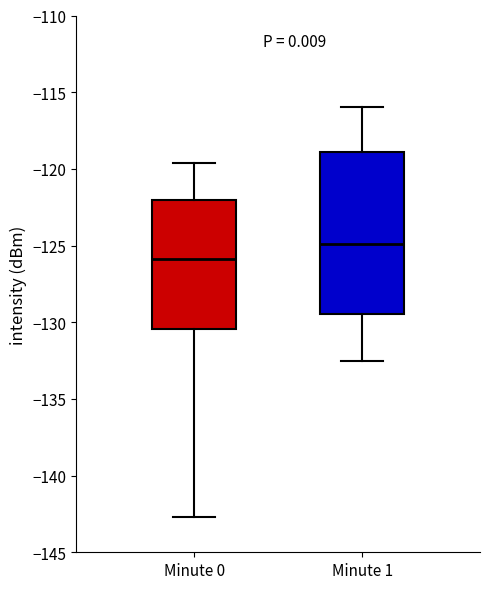

Which box is the tallest, from its lower edge to its upper edge?

Minute 1